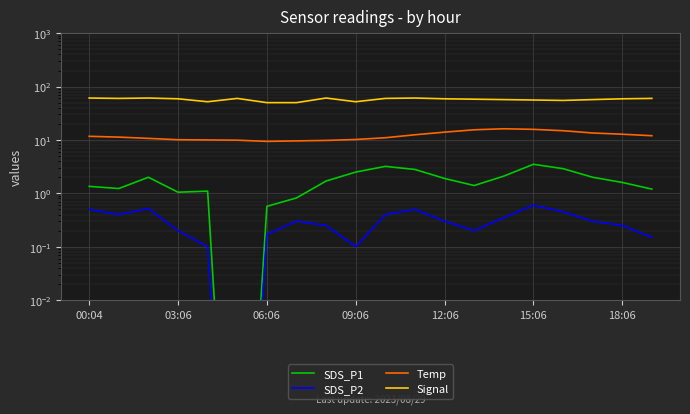

True or false: SDS_P2 and Signal cross at least once.

False